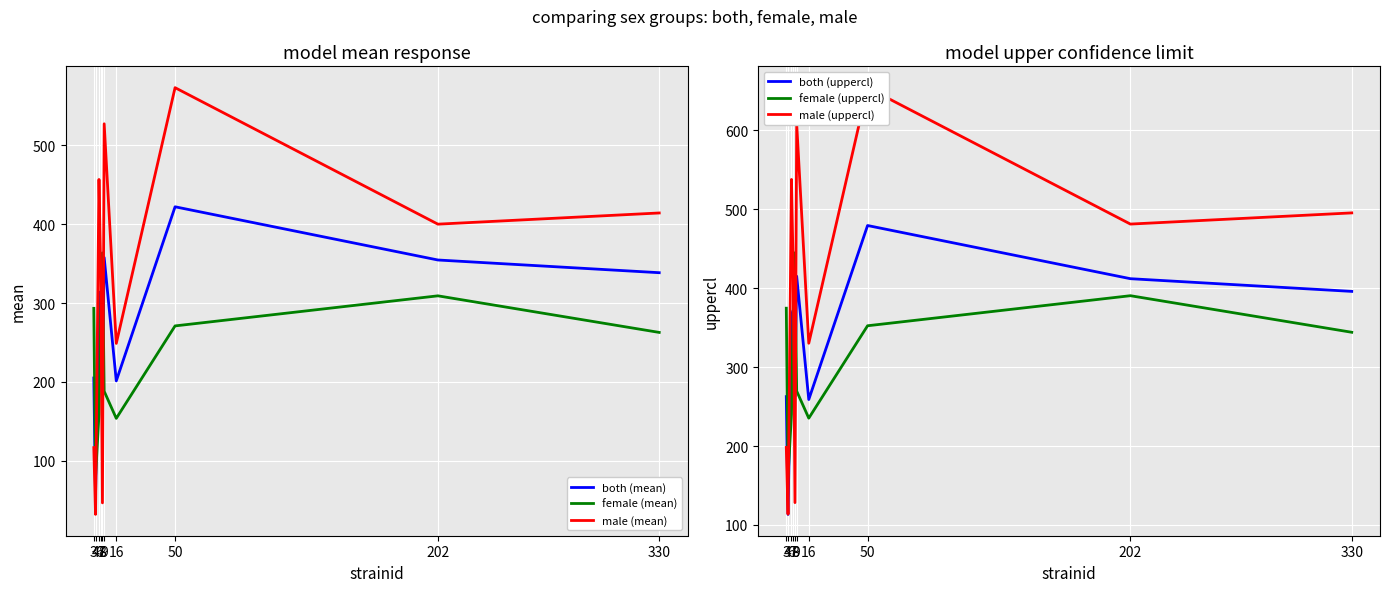

Which series changed the most between 8 and 16?

female (uppercl)